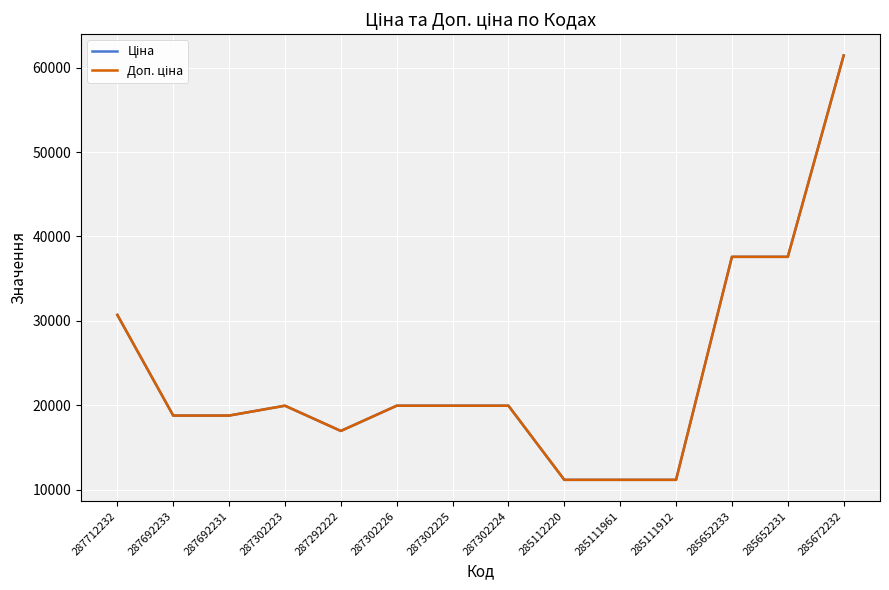

Is this an area chart (filled region under the line)?

No